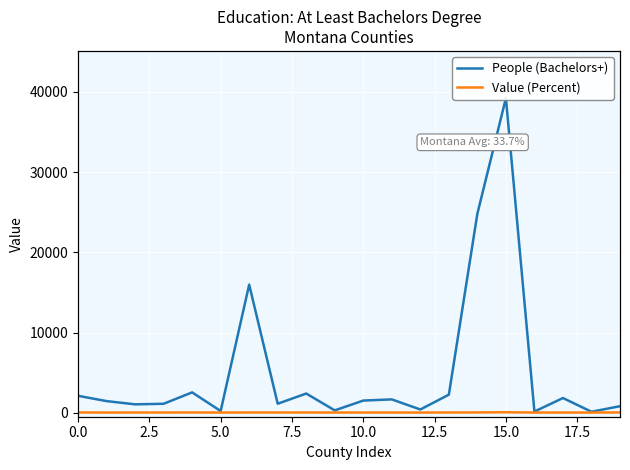

How many values in the People (Bachelors+) series are below 1516?

10